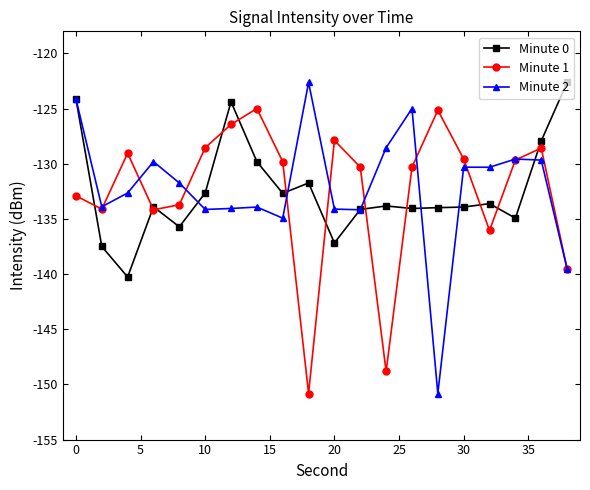

What is the minimum value shown in the chart?

-150.8